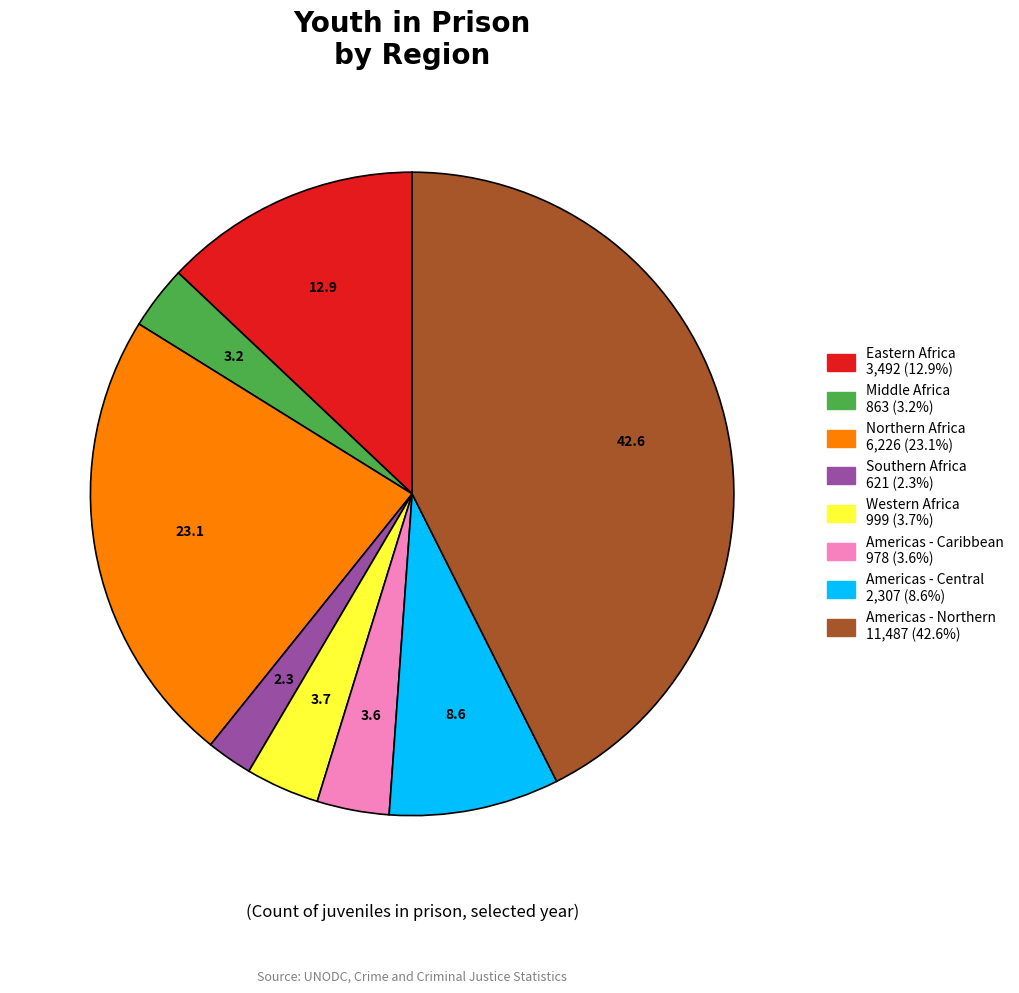

Is there a majority slice in this chart?

No